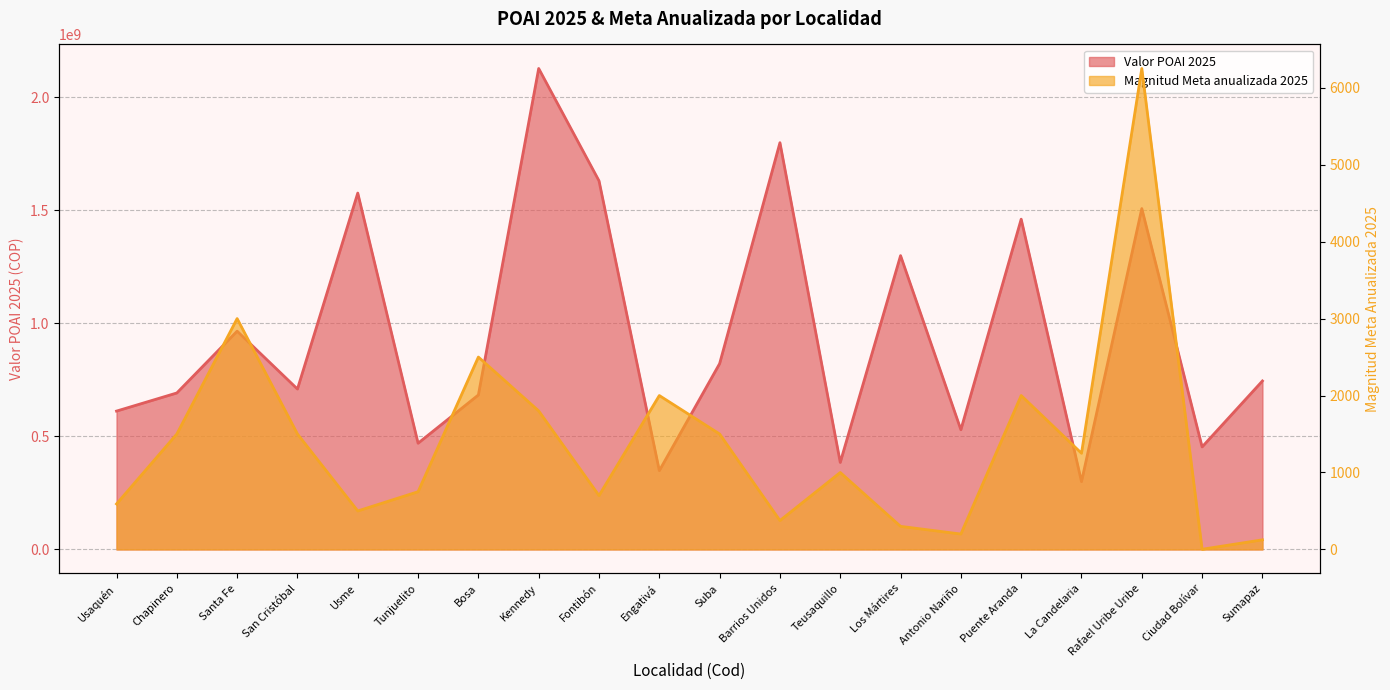

What is the sum of all Valor POAI 2025 values?

19125338000